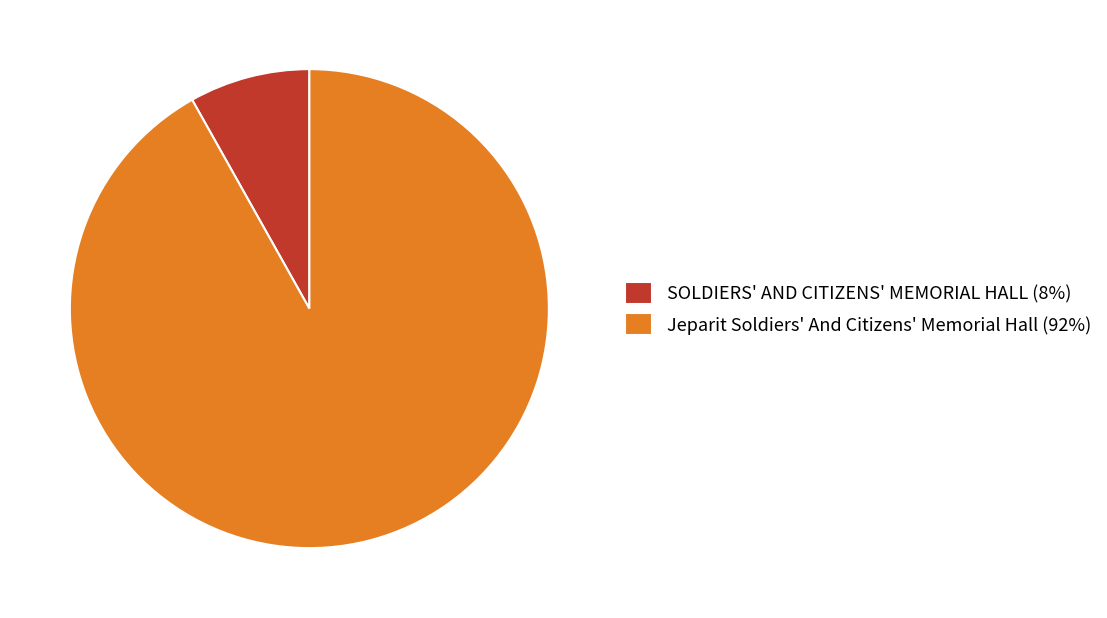

Which category has the smallest portion of the pie?

SOLDIERS' AND CITIZENS' MEMORIAL HALL